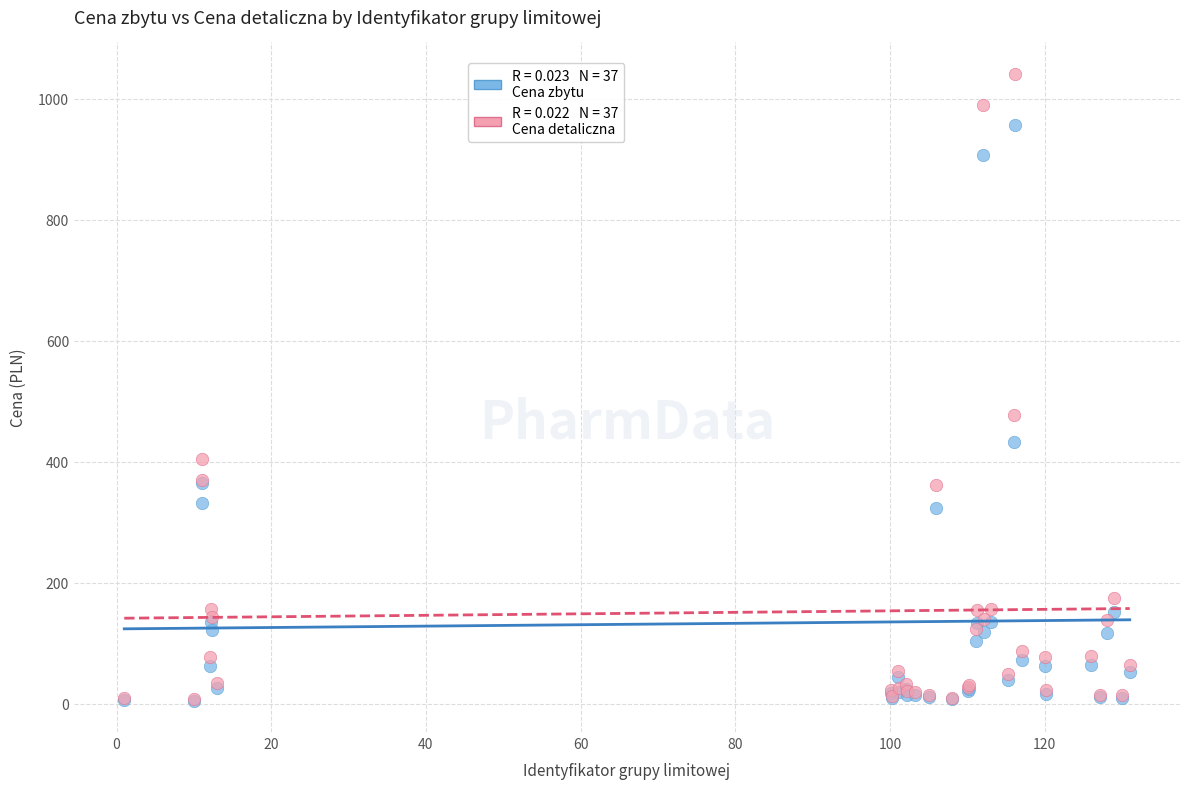

Across all series, what Y value is closest to 523?

477.4